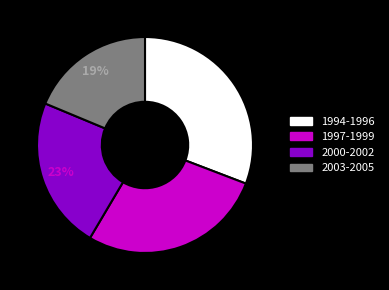

To the nearest percent, what is the difference between the largest and smallest slice percentages?

12%